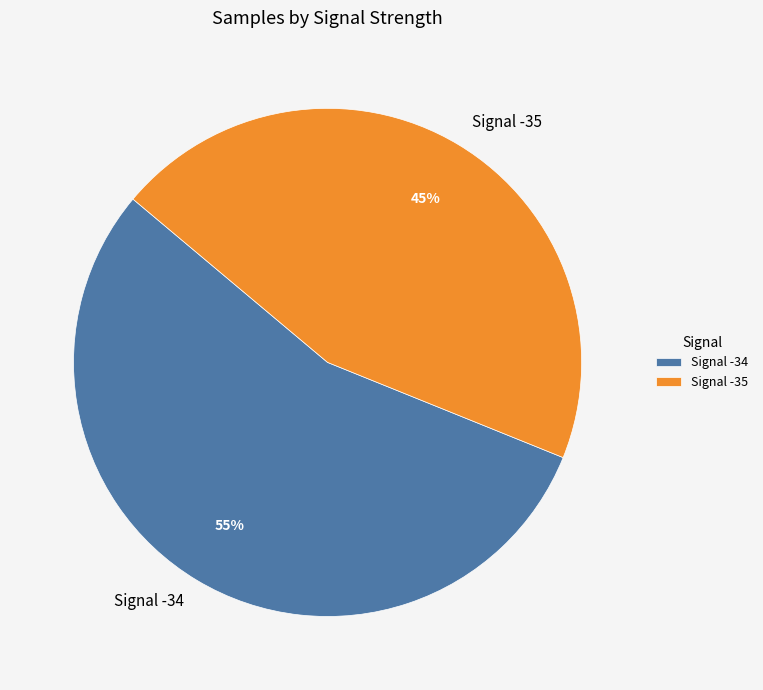

Is the sum of Signal -35 and Signal -34 greater than half?

Yes